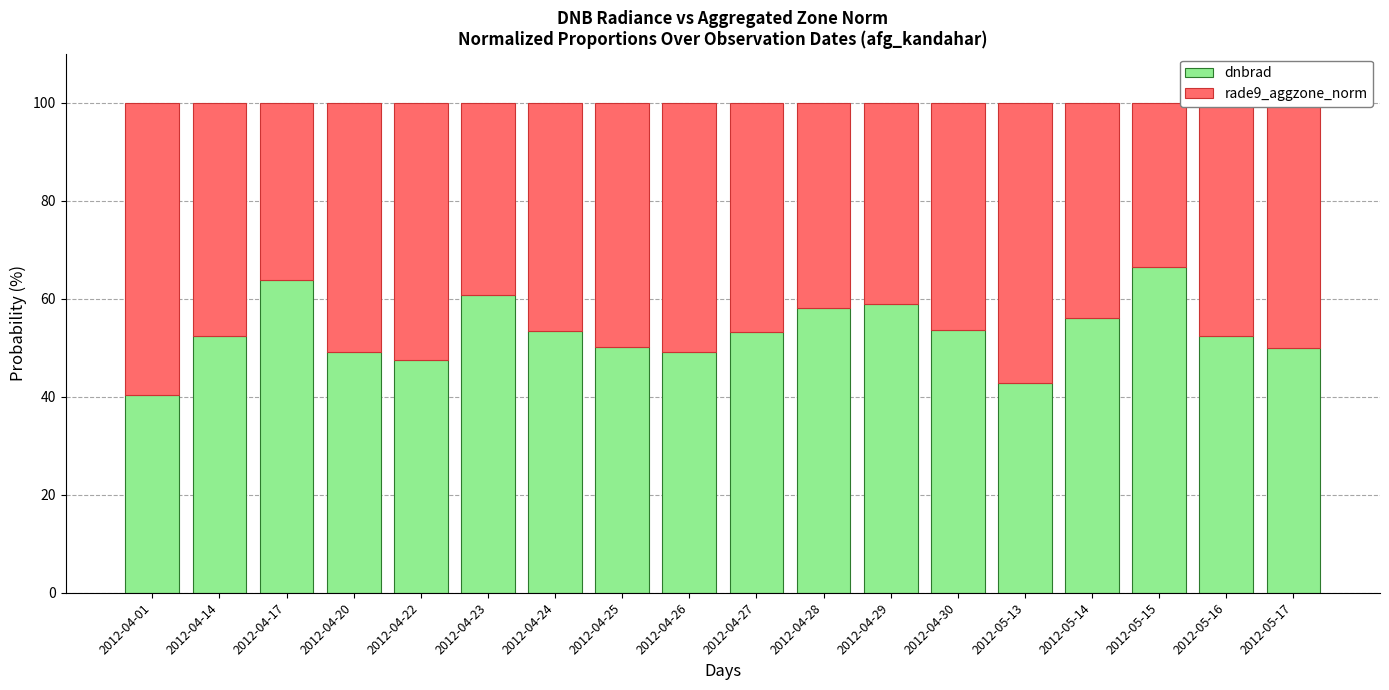

What is the value of the dnbrad bar at the 3rd from the left?

63.8